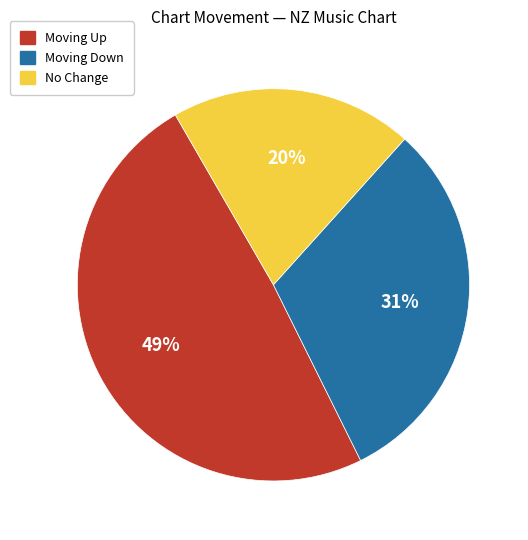

Which has a higher value, No Change or Moving Down?

Moving Down